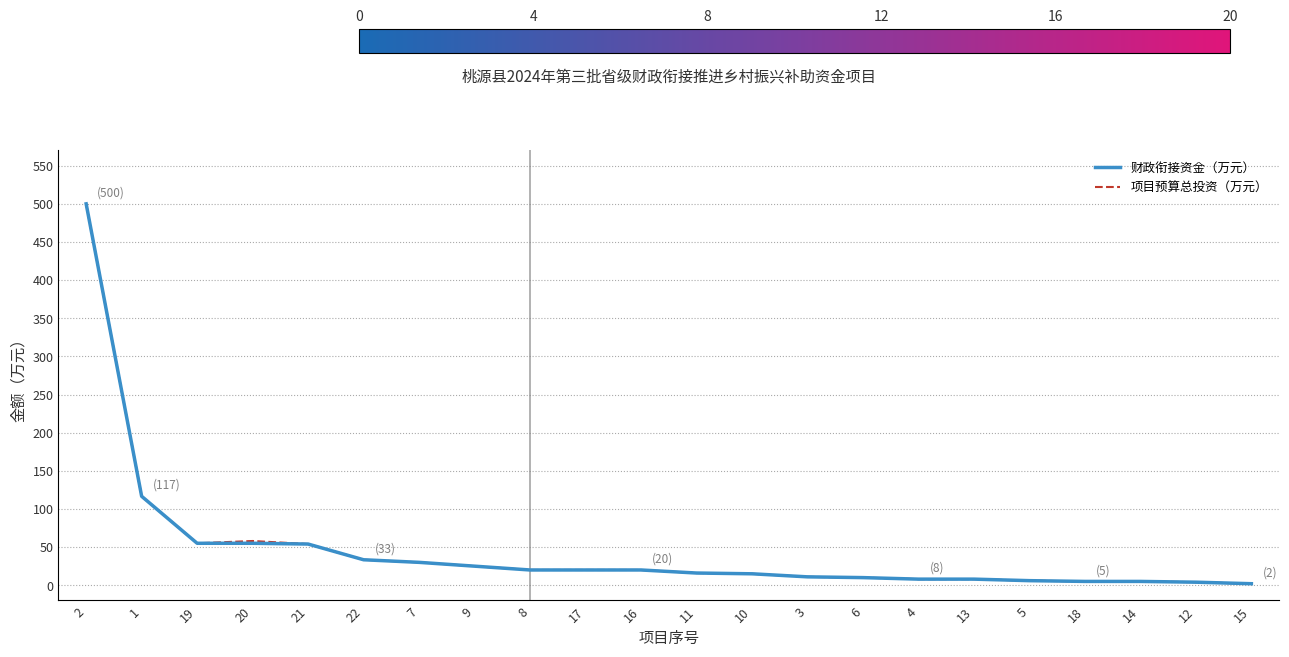

Is it true that 财政衔接资金（万元） equals 33.4 at 22?

True